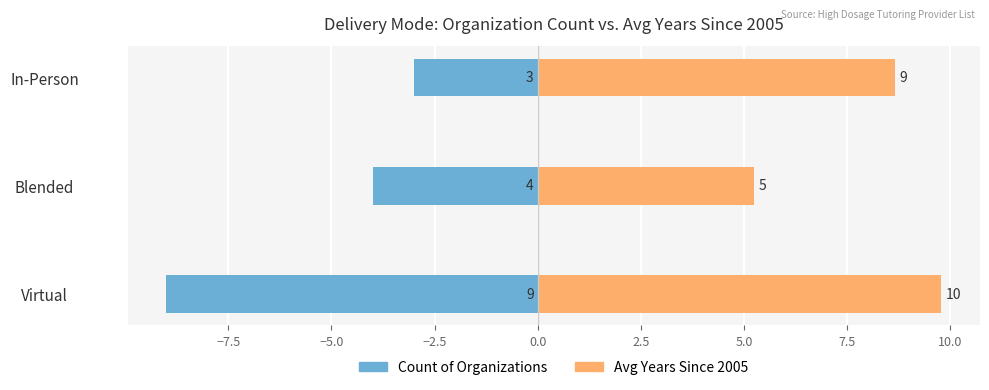

How many bars are there in total?

6